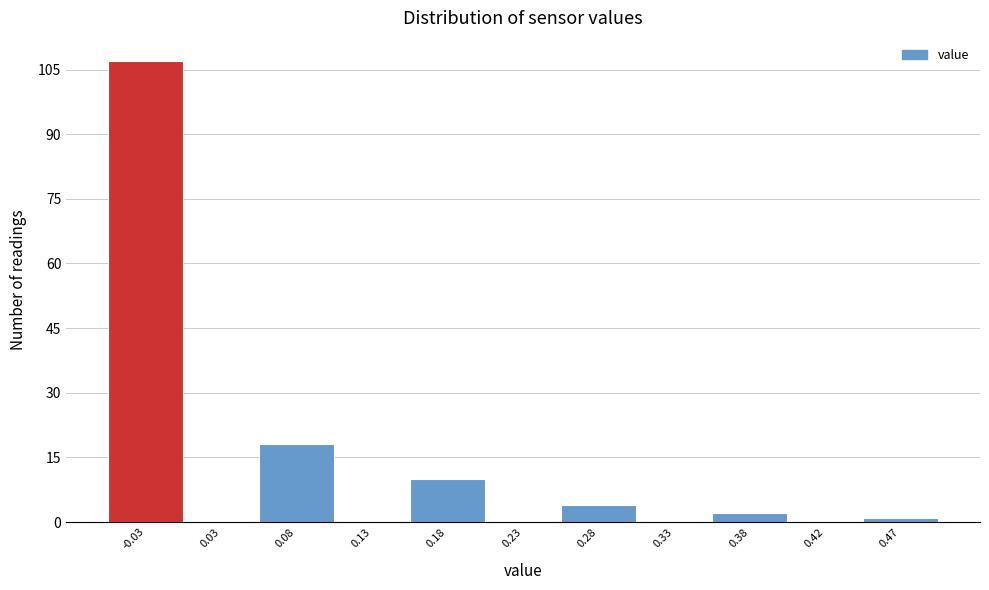

Reading left to right, extract all data points from this chart.

-0.03=107	0.03=0	0.08=18	0.13=0	0.18=10	0.23=0	0.28=4	0.33=0	0.38=2	0.42=0	0.47=1